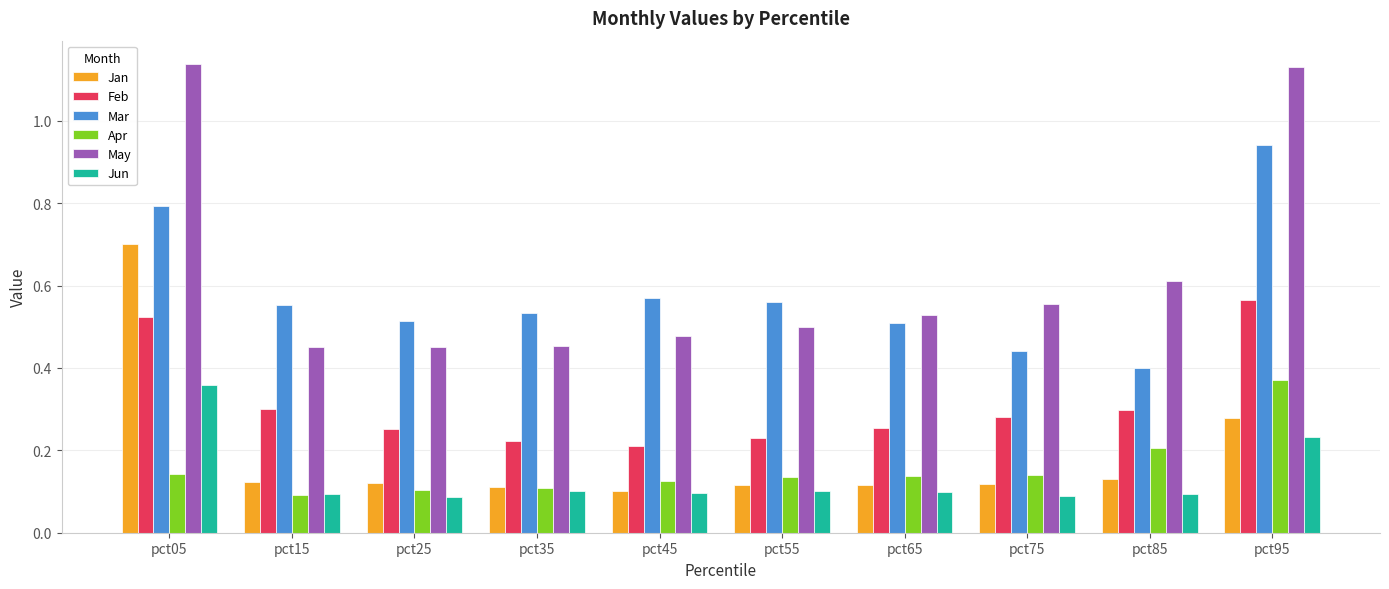

What is the sum of the May values at pct85 and pct05?

1.7